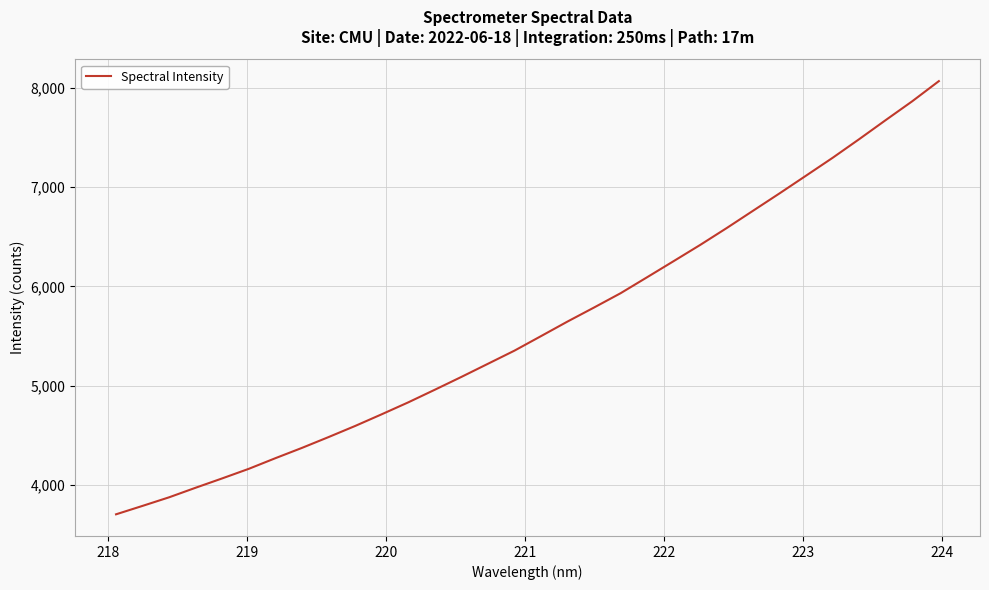

What is the difference between the maximum and minimum values?

4359.8